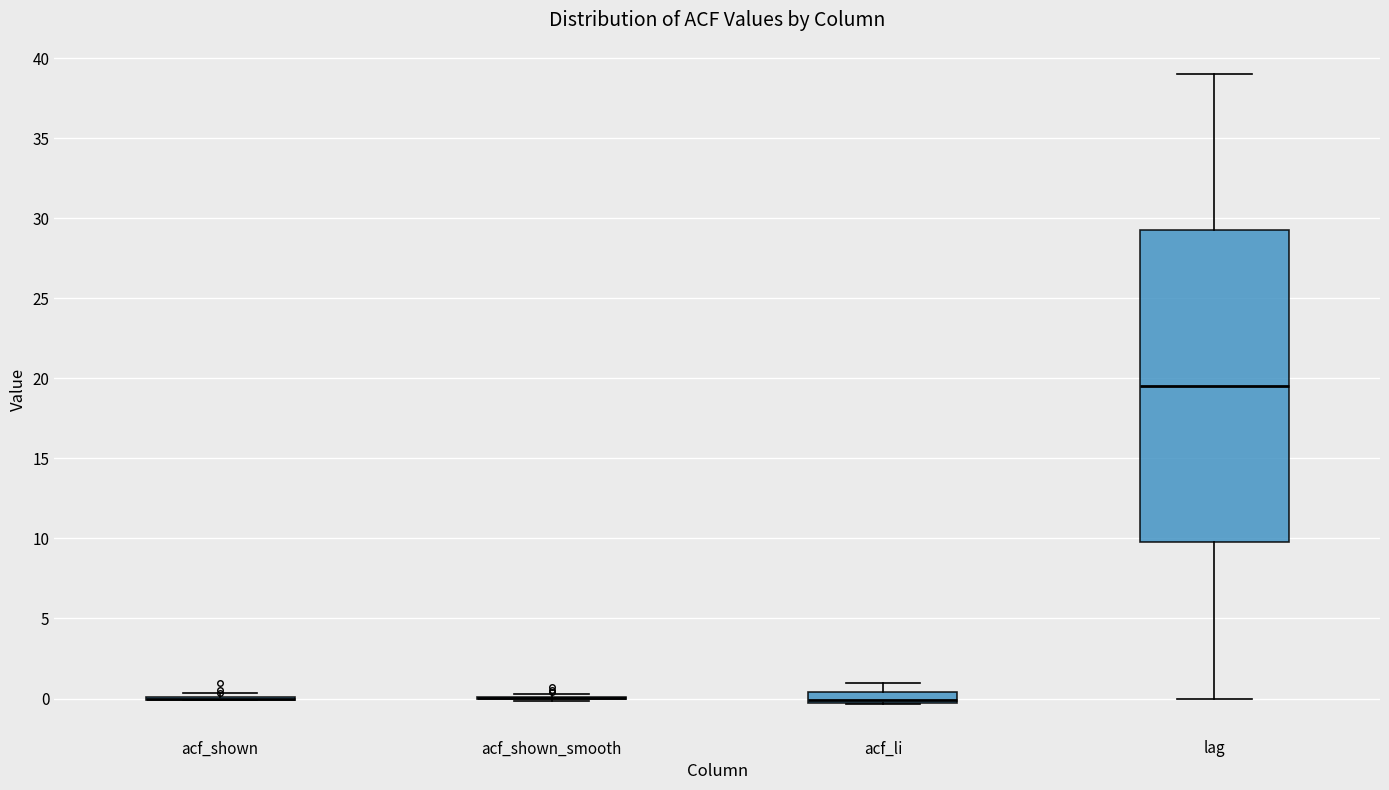

Comparing the boxes themselves (not the whiskers), which one is the tallest?

lag